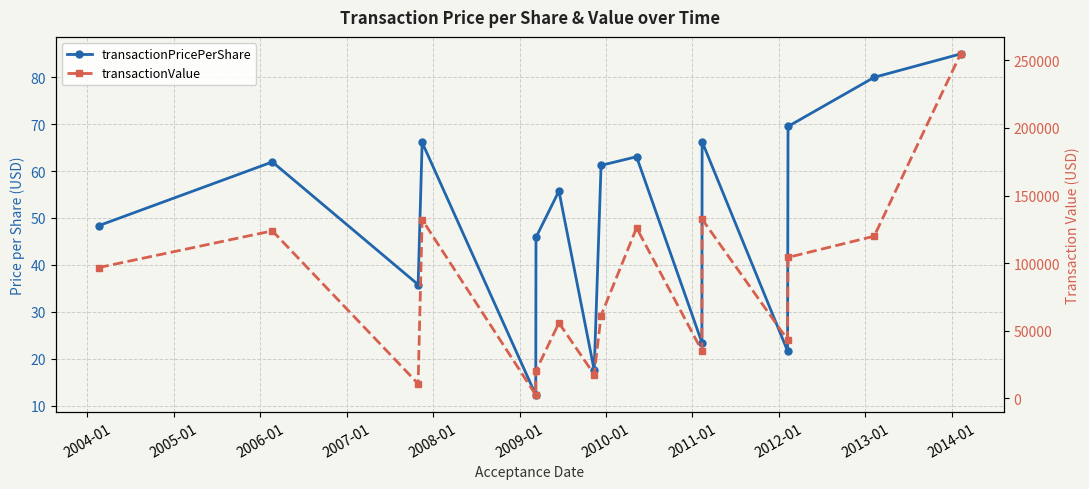

Does the chart display data point markers on the line(s)?

Yes